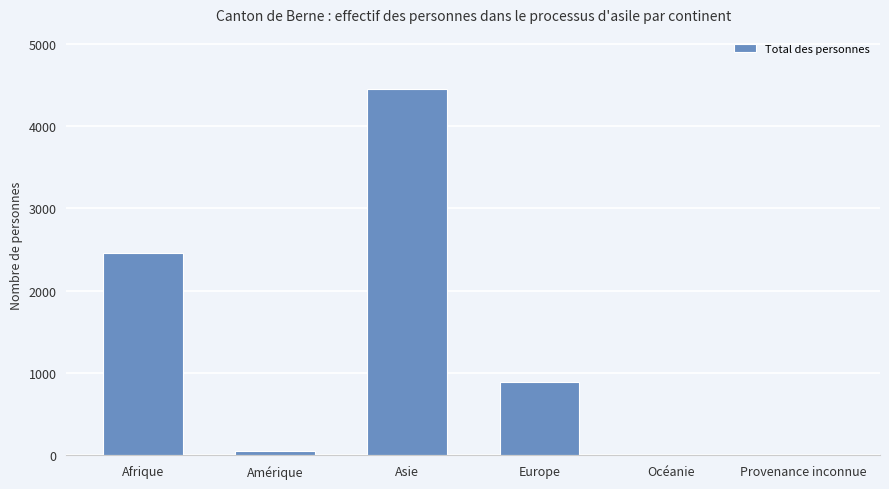

What is the greatest value displayed?

4454